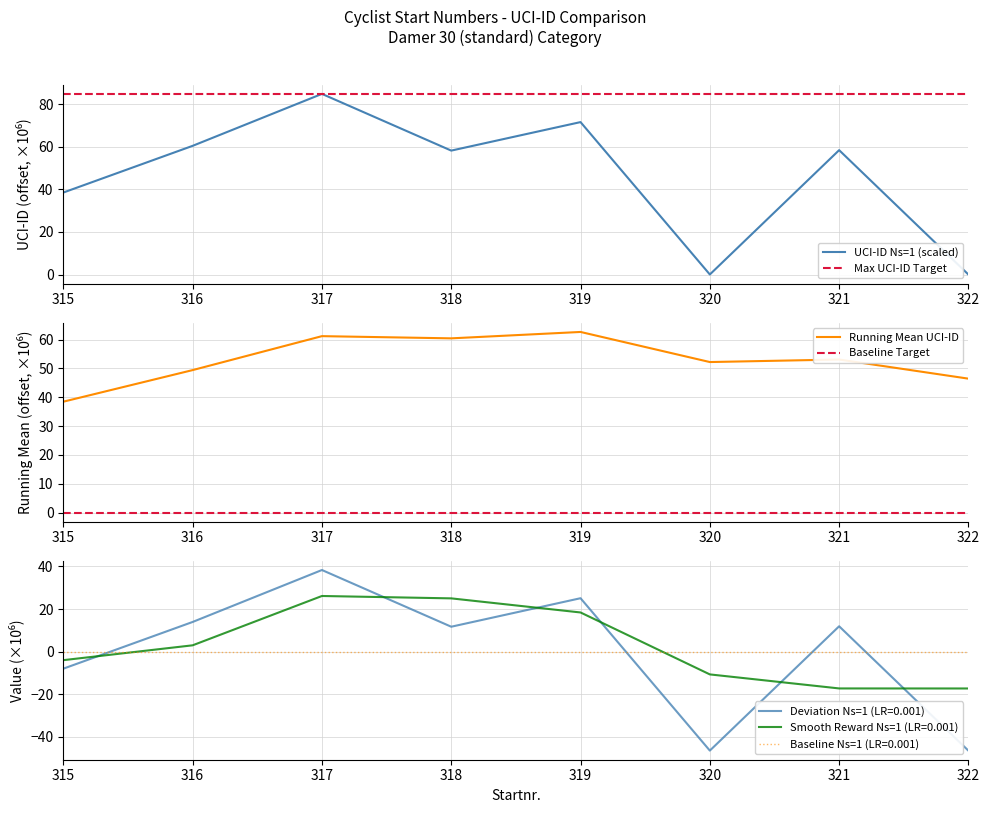

List the labels in order of value, smallest first.

322, 320, 315, 318, 321, 316, 319, 317